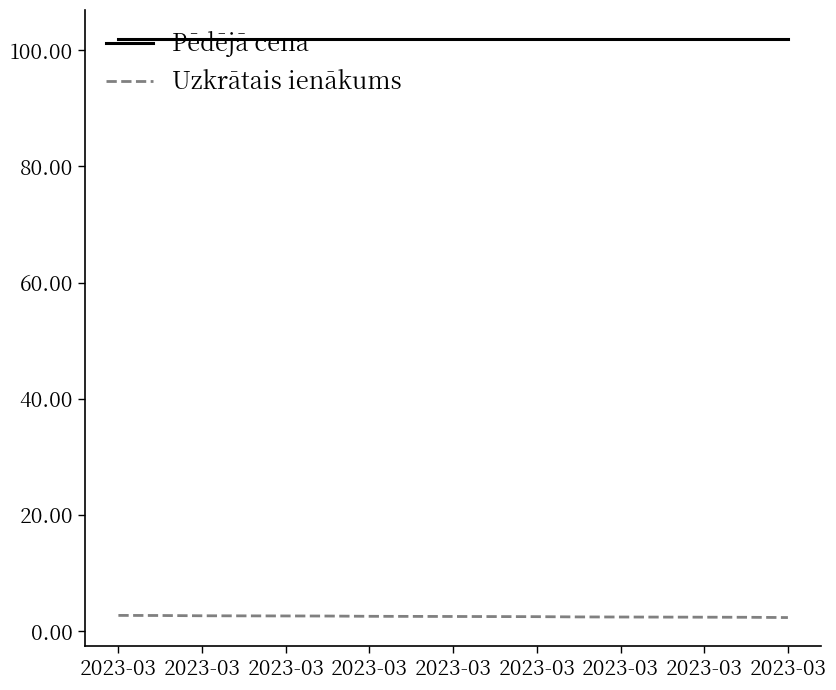

What is the maximum value shown in the chart?

101.9